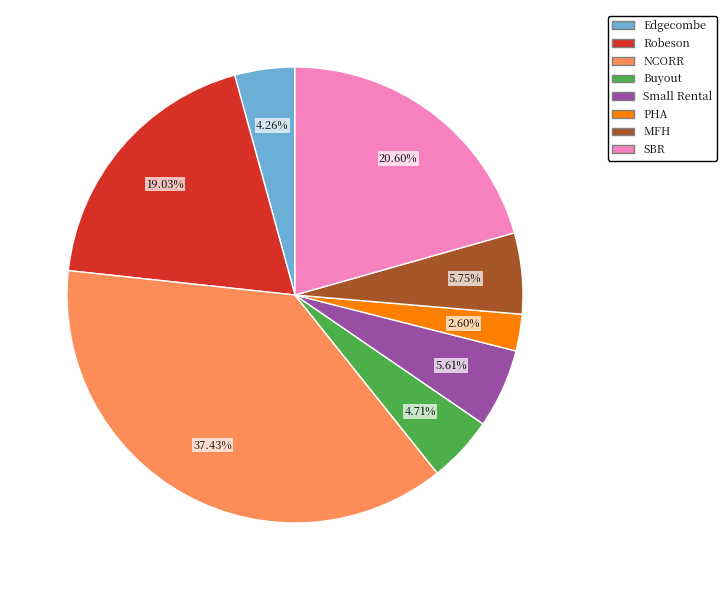

Is there any slice that represents more than half of the pie?

No